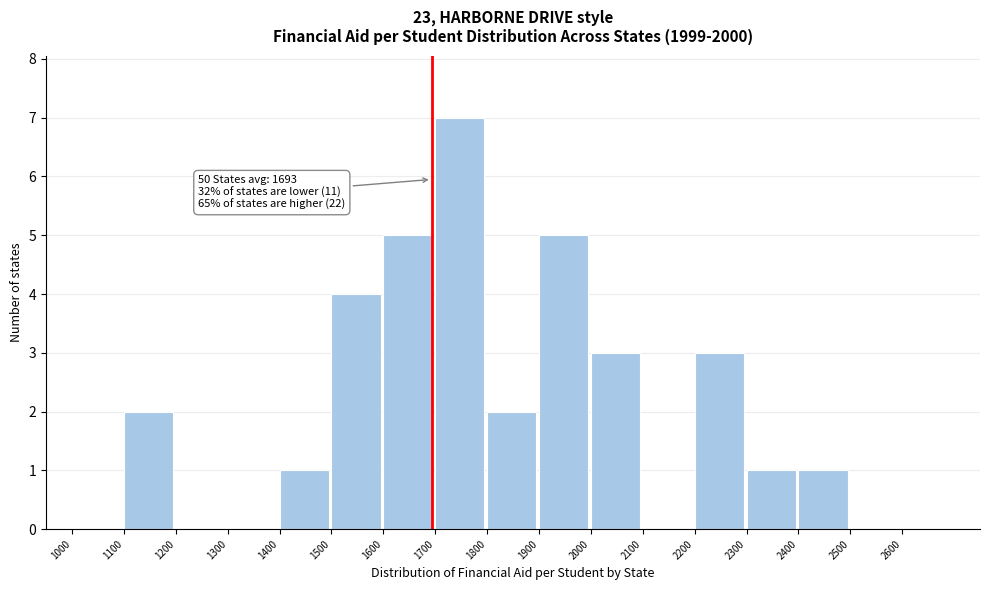

Over which range of the x-axis is the bar tallest?

1700 to 1800